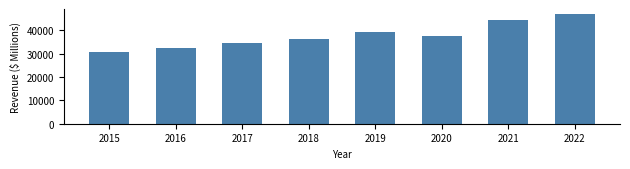

Reading right to left, extract all data points from this chart.

46710	44538	37403	39117	36397	34350	32376	30601